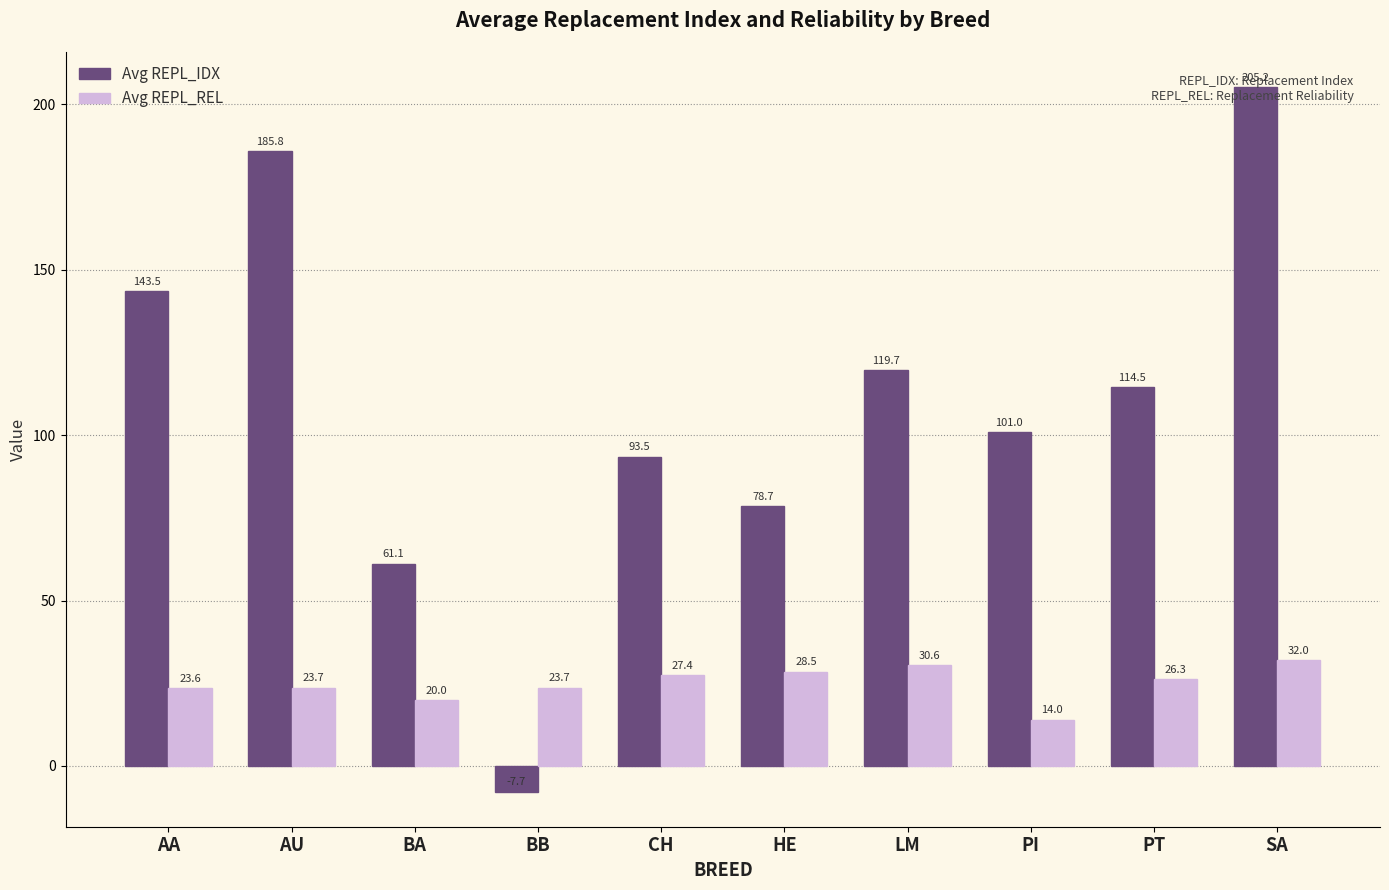

At PI, list the series in order from smallest to largest.

Avg REPL_REL, Avg REPL_IDX